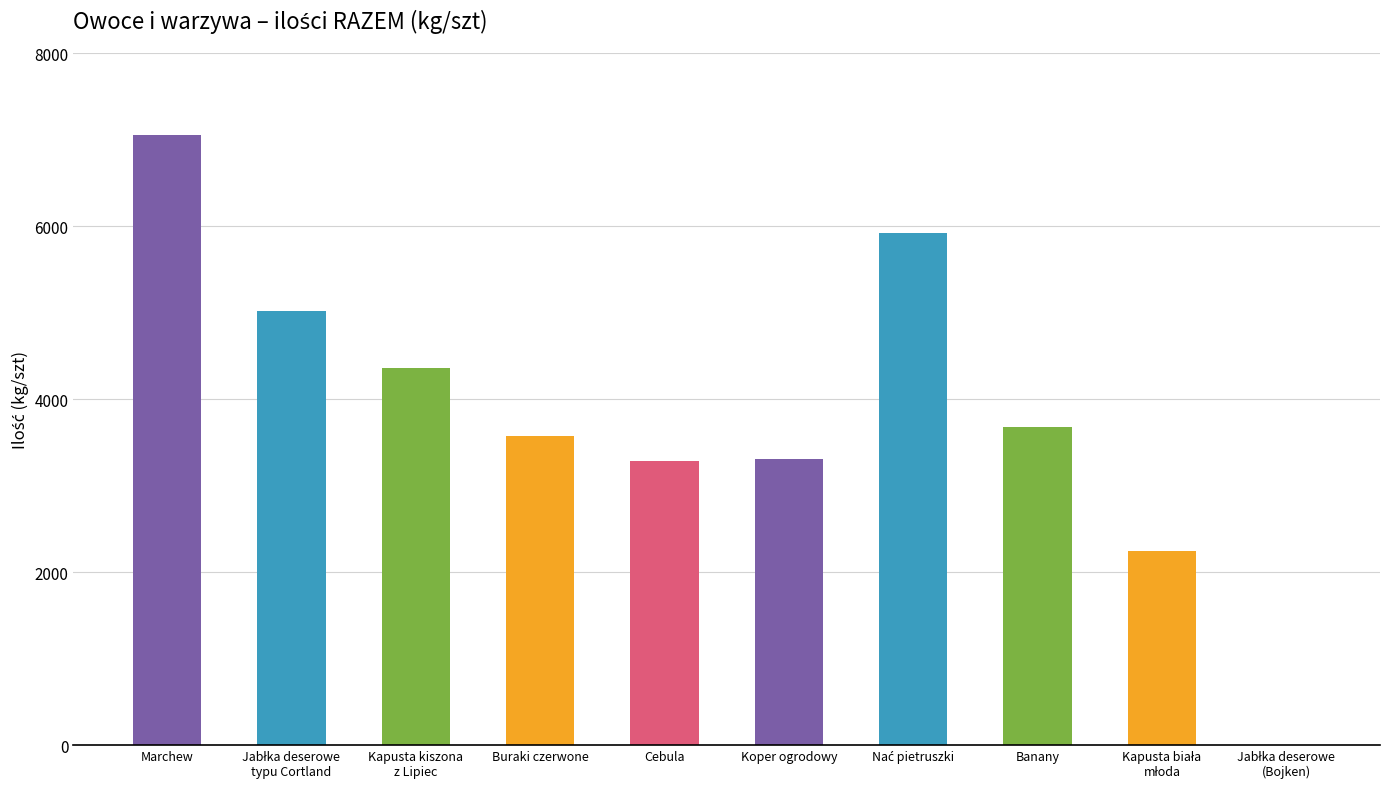

Are the bars horizontal?

No